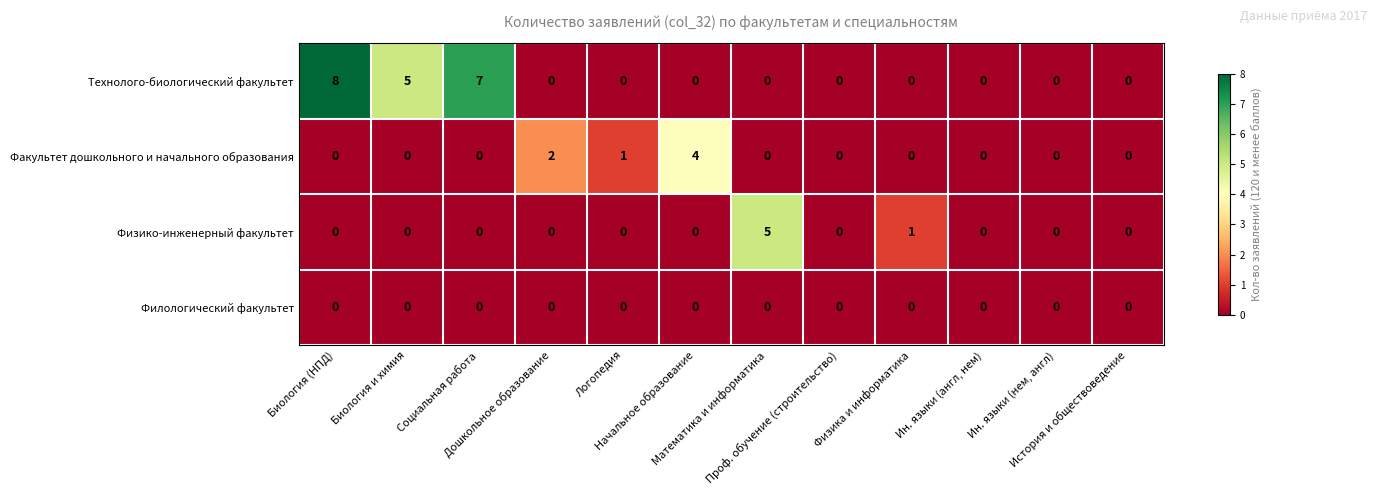

Which series has the largest total across all categories?

Технолого-биологический факультет